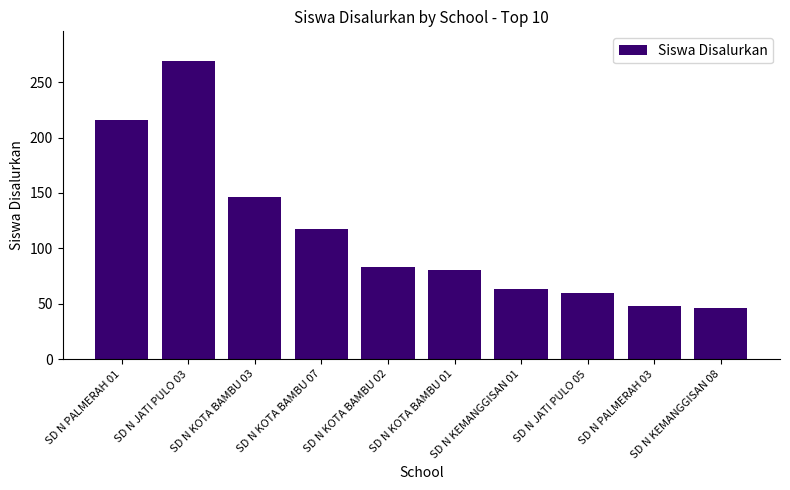

True or false: the data shows 369 at SD N JATI PULO 03.

False